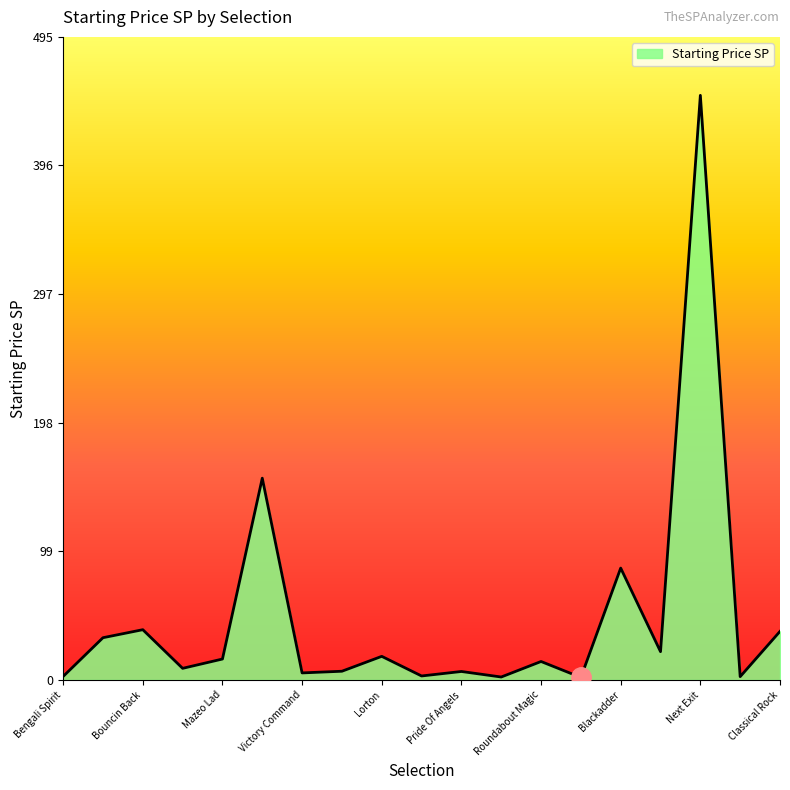

What is the greatest value displayed?

450.0